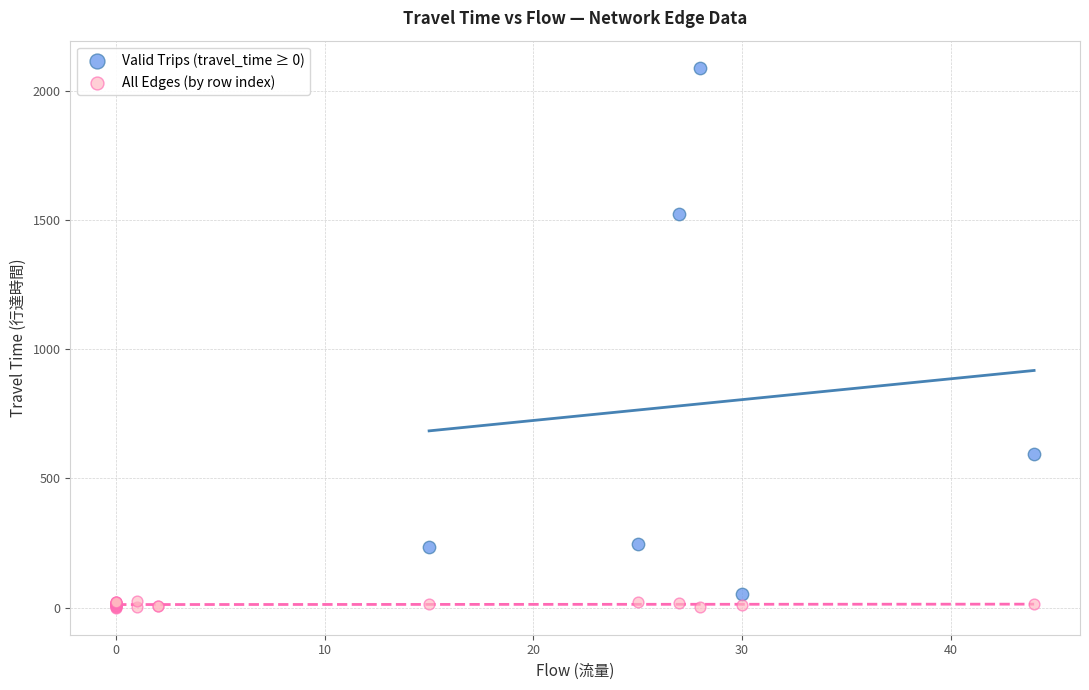

What are all the series names shown in the legend?

Valid Trips (travel_time ≥ 0), All Edges (by row index)